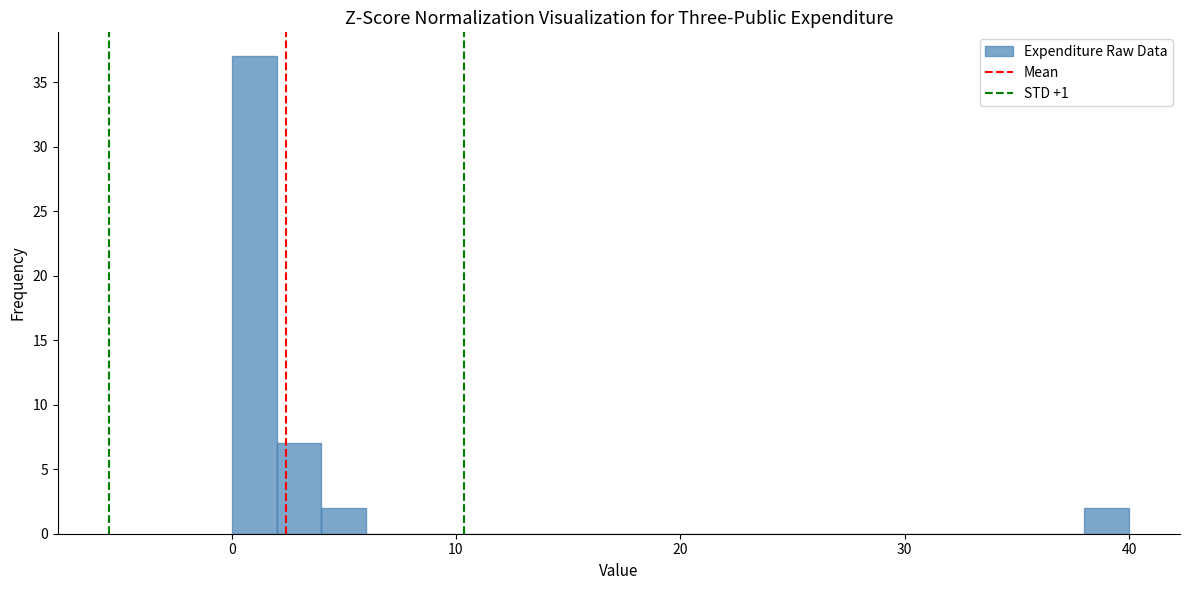

Read against the x-axis, roughly where is the centre of the tallest bar?

1